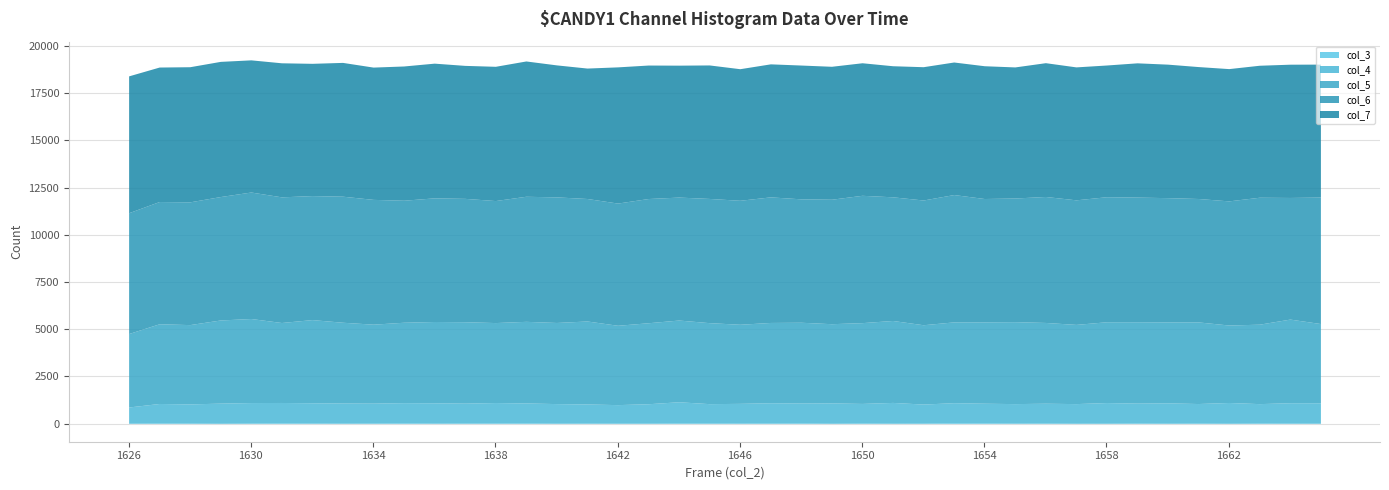

What is the difference between the highest and lowest values at 1628?

7134